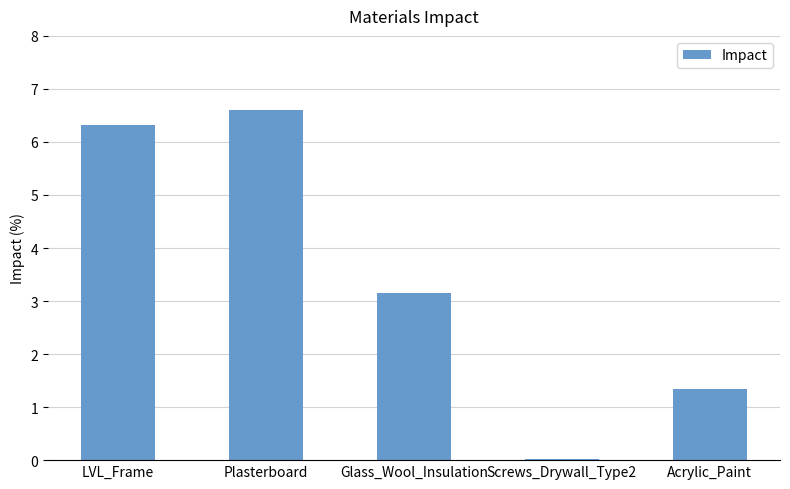

The value at Screws_Drywall_Type2 is 0.0. True or false?

True